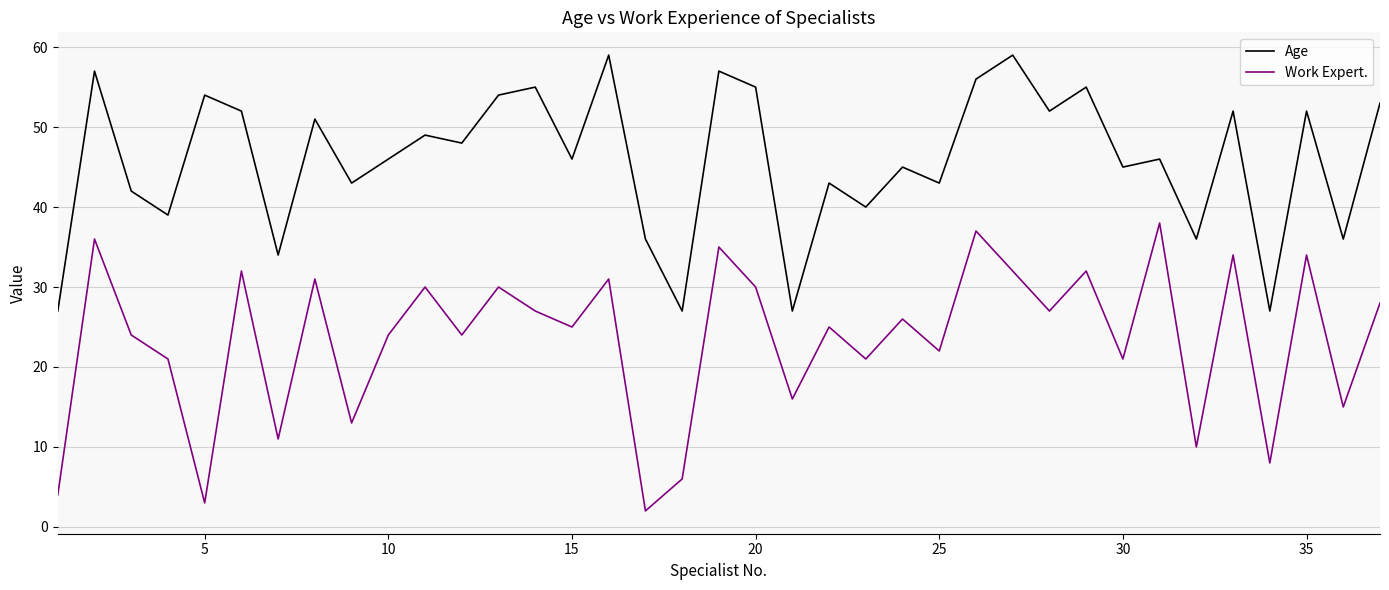

True or false: Age and Work Expert. intersect in this chart.

False